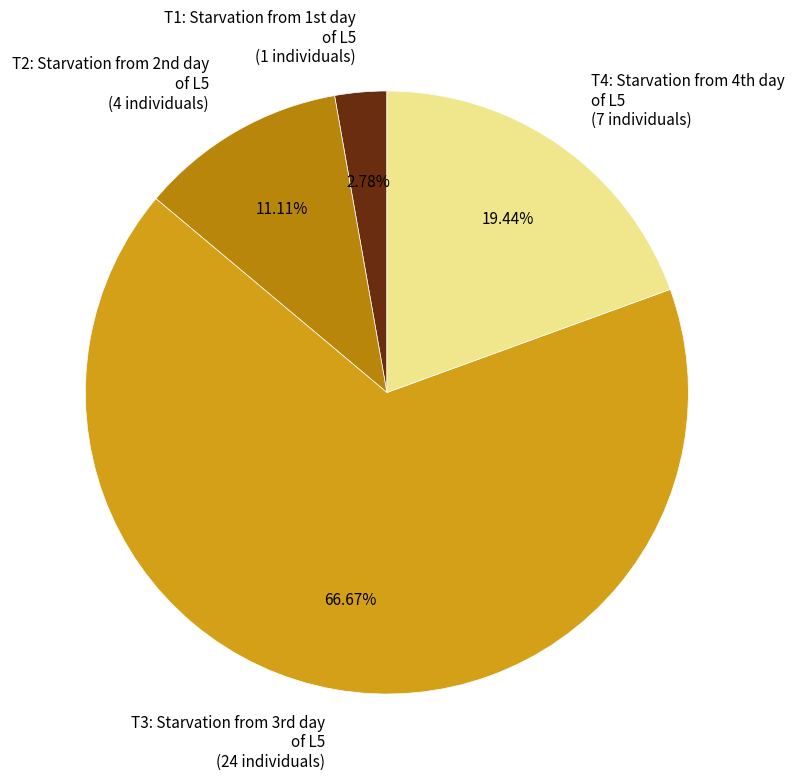

To the nearest percent, what is the combined percentage of T1 and T4?

22%